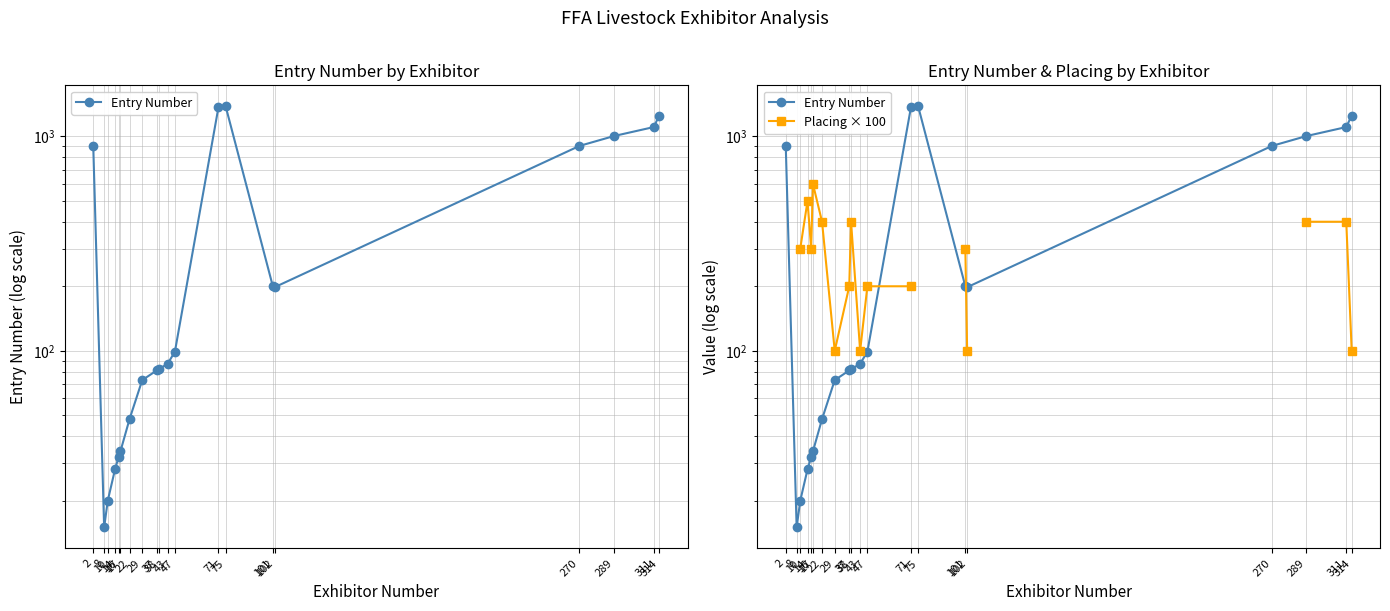

Between 101 and 102, which series saw the biggest shift?

Placing × 100